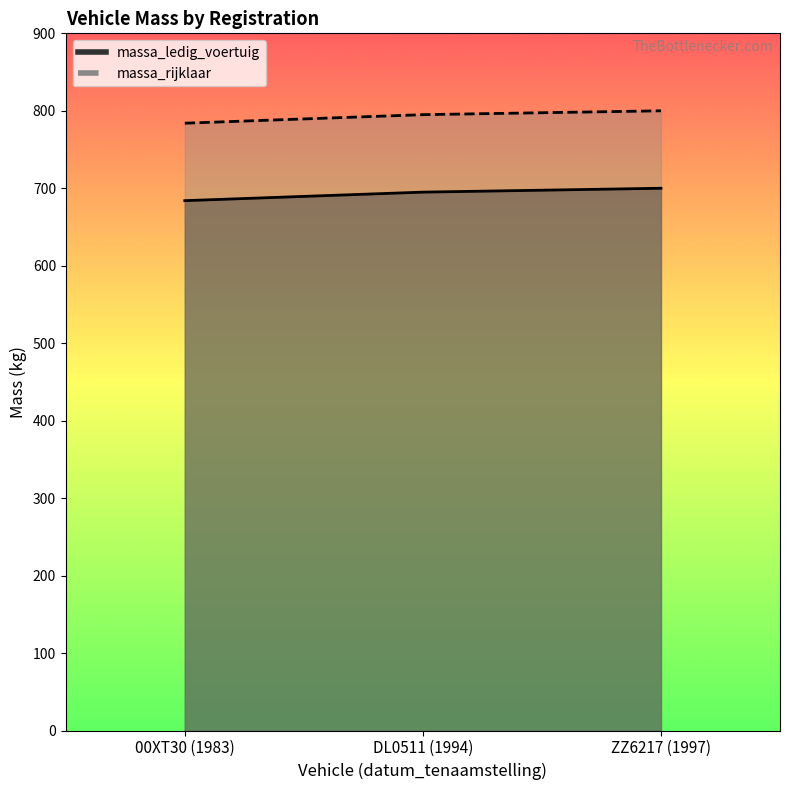

Which series has the widest spread of values?

massa_ledig_voertuig